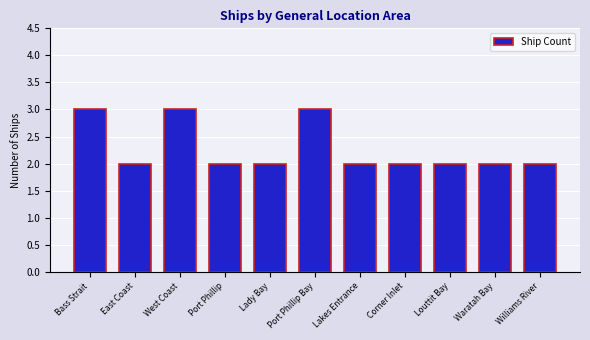

True or false: the data shows 2 at Waratah Bay.

True